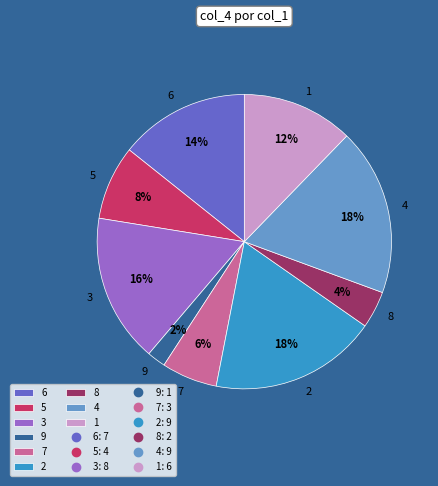

How many slices are in this pie chart?

9